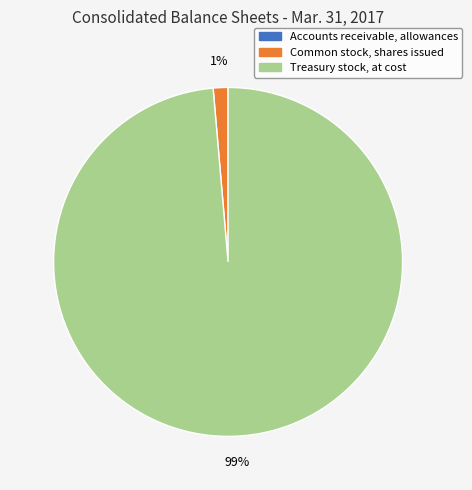

The Treasury stock, at cost slice represents 91% of the pie. True or false?

False